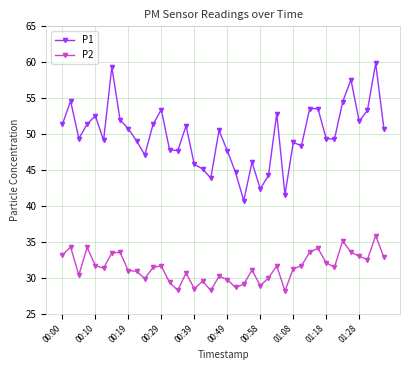

True or false: P1 has more than 2 points higher than both neighbors.

True